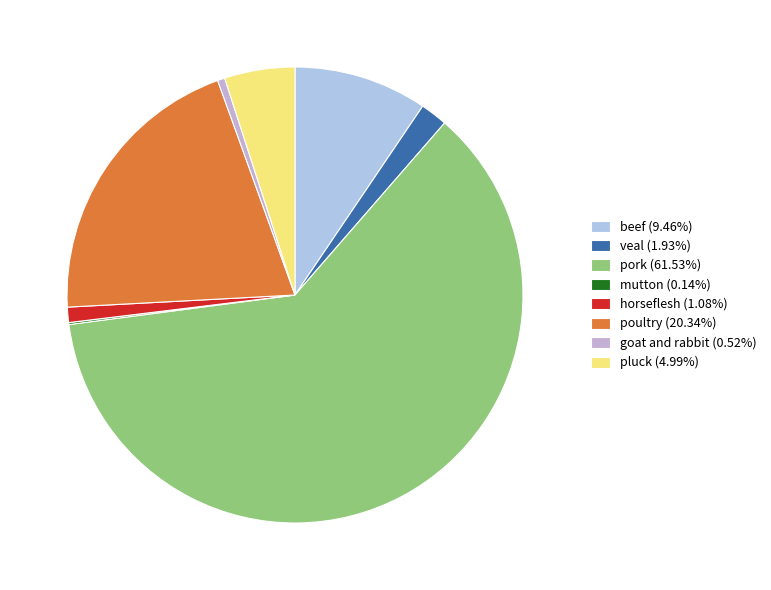

What portion of the pie excludes veal?

98.1%